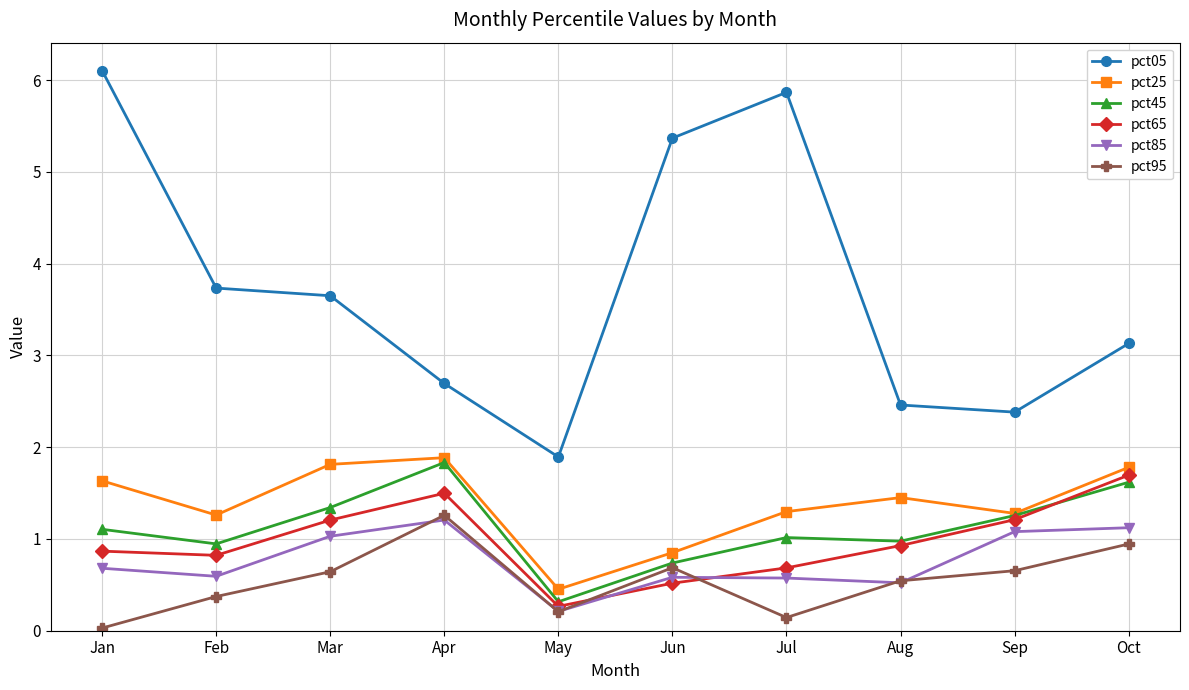

What is the spread (max minus min) of values at Mar?

3.0